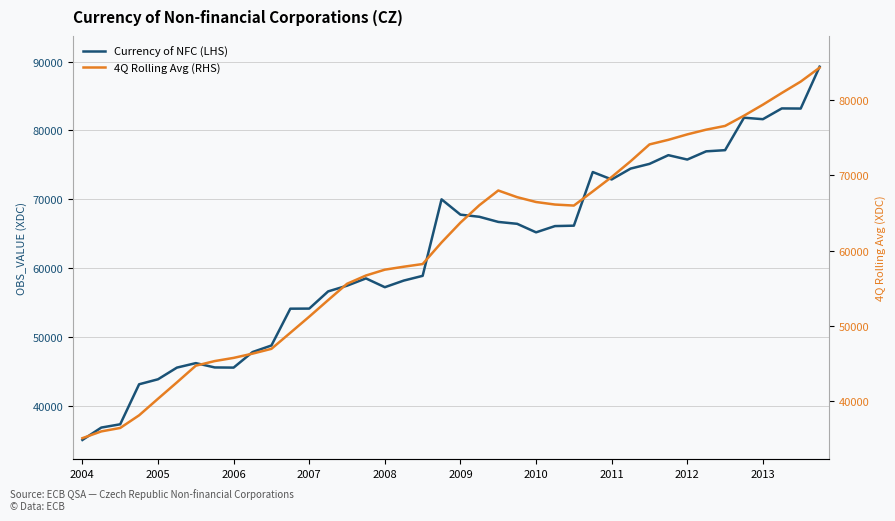

The 4Q Rolling Avg (RHS) series shows 71872.8 at 29. True or false?

True